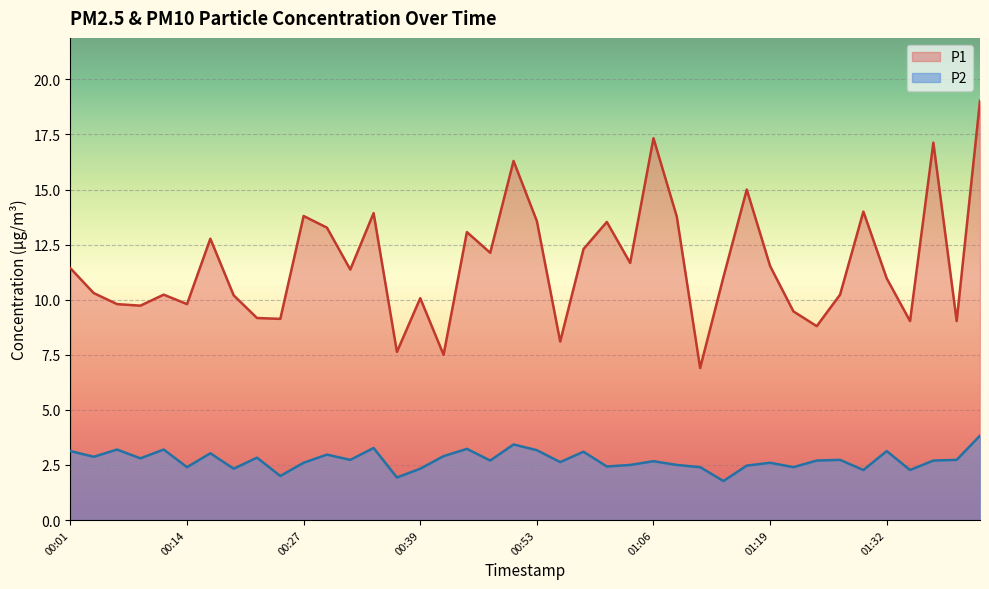

How many interior local peaks does the P2 series have?

13